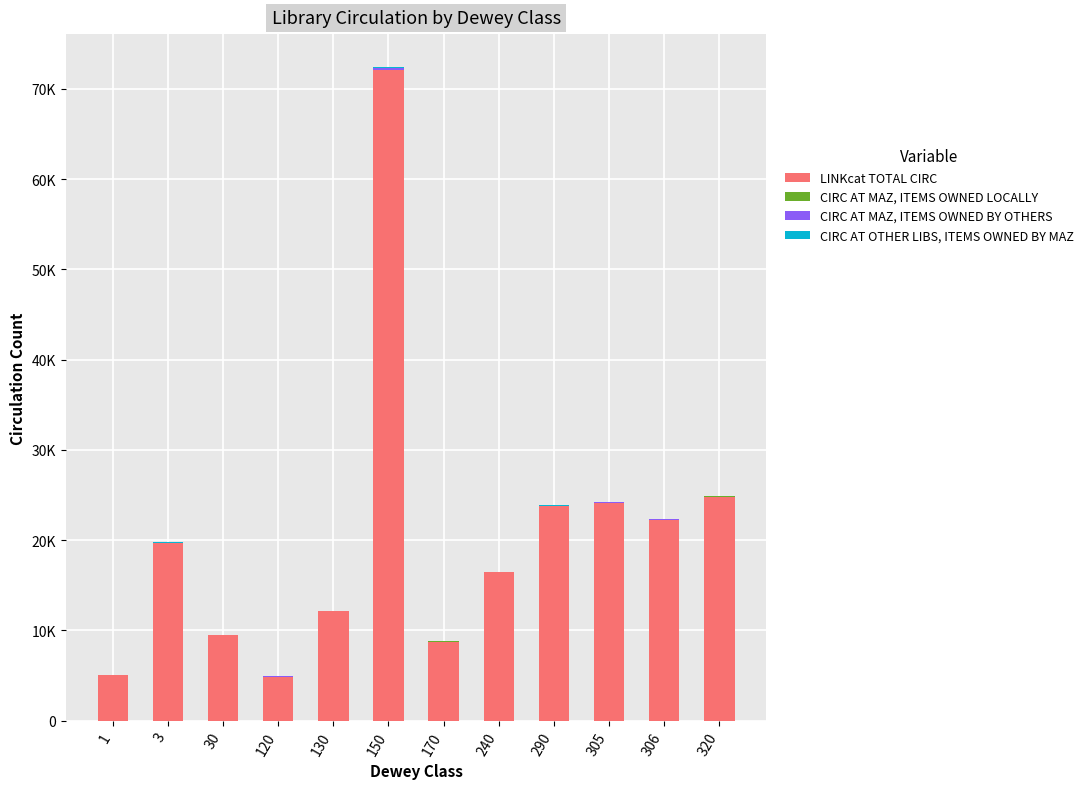

What is the total value across all series at 306?

22356